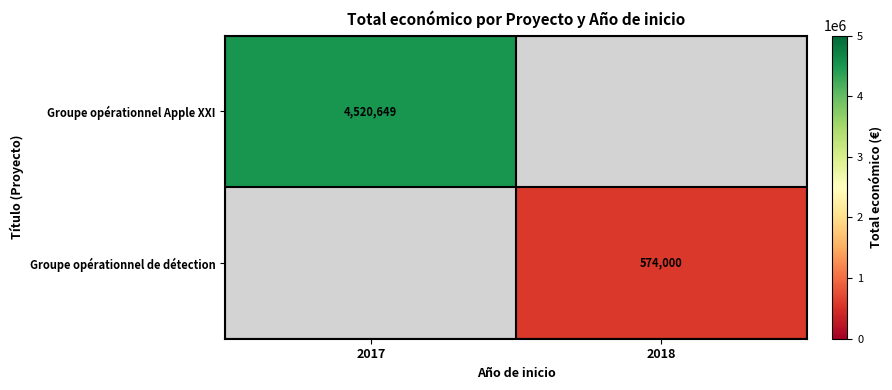

The value of Groupe opérationnel de détection at 2018 is 990422. True or false?

False